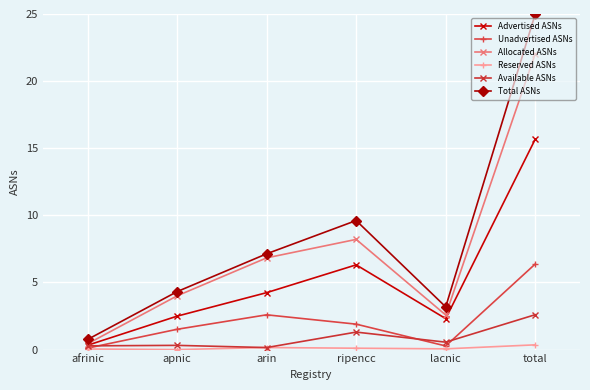

What is the label of the 2nd point from the right?

lacnic